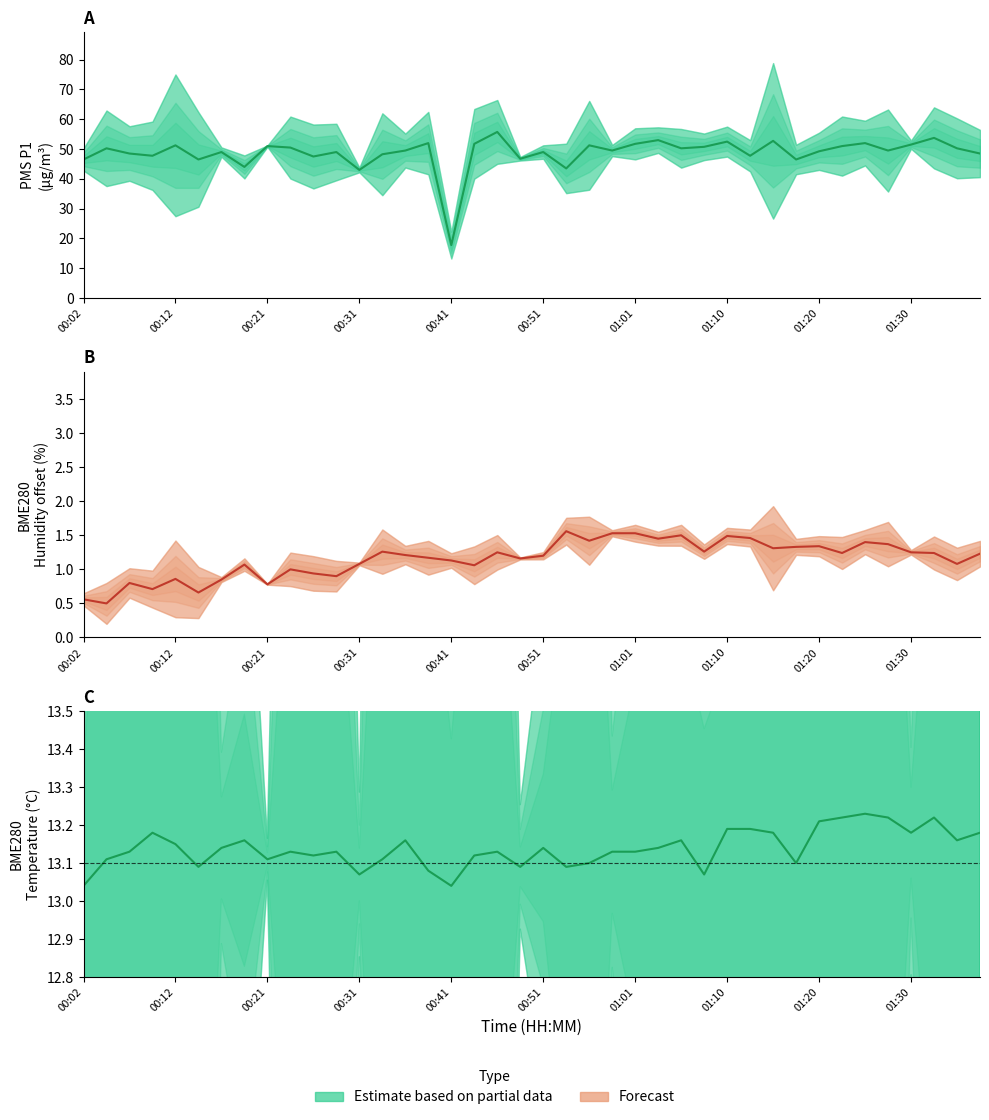

How many lines are shown in the chart?

3